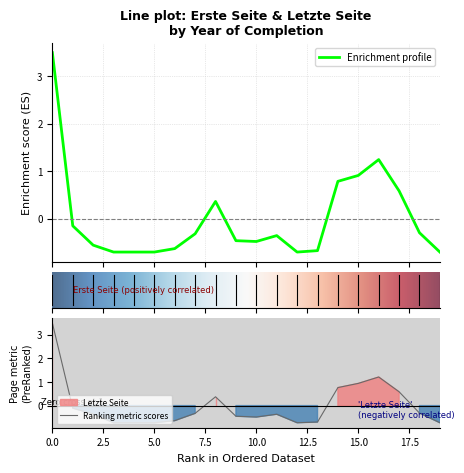

List the series in order of their peak value, highest first.

Erste Seite, Letzte Seite